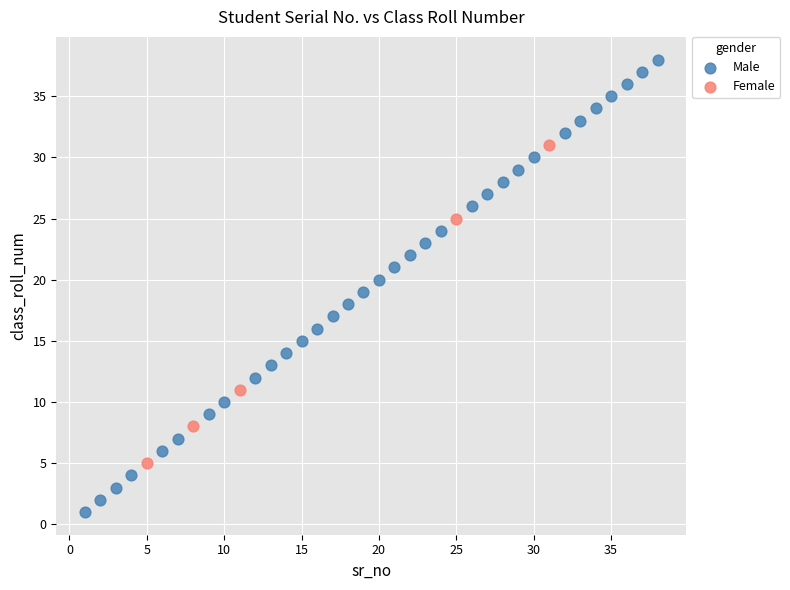

Which series contains the lowest Y value?

Male